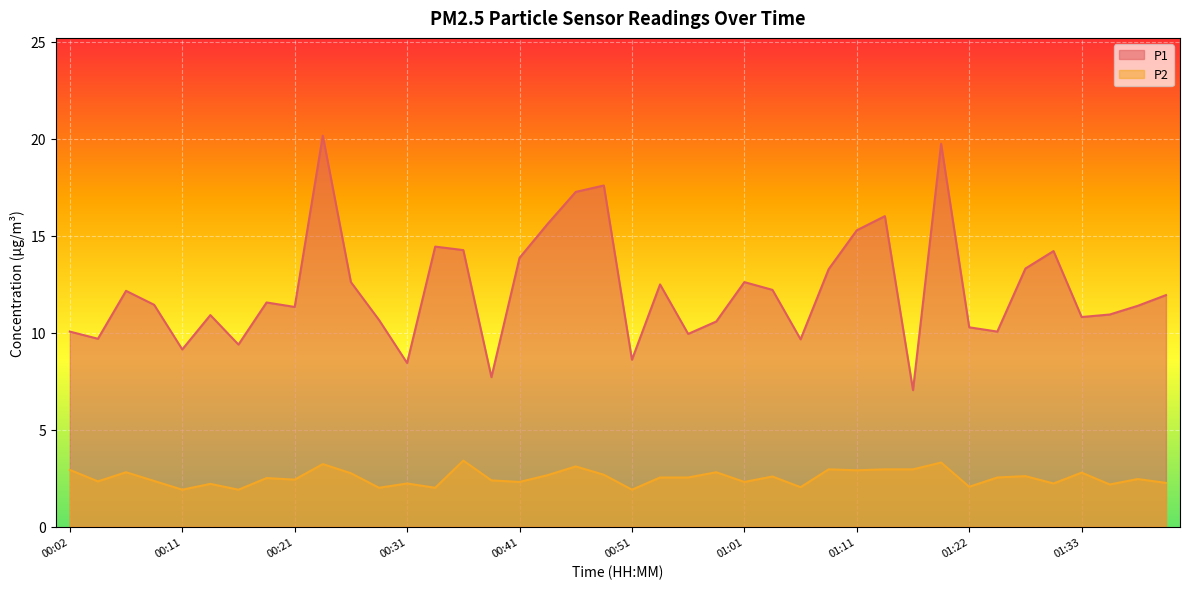

What is the difference between the maximum and minimum values in the P2 series?

1.5